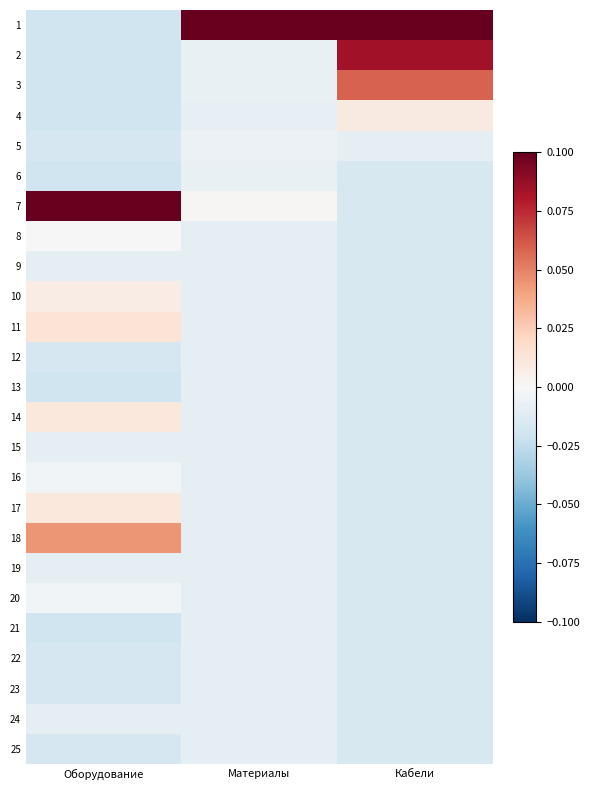

Reading left to right, what are all the values shown in this chart?

1: Оборудование=-0.0	Материалы=0.2	Кабели=0.2
2: Оборудование=-0.0	Материалы=-0.0	Кабели=0.1
3: Оборудование=-0.0	Материалы=-0.0	Кабели=0.1
4: Оборудование=-0.0	Материалы=-0.0	Кабели=0.0
5: Оборудование=-0.0	Материалы=-0.0	Кабели=-0.0
6: Оборудование=-0.0	Материалы=-0.0	Кабели=-0.0
7: Оборудование=0.2	Материалы=0.0	Кабели=-0.0
8: Оборудование=0.0	Материалы=-0.0	Кабели=-0.0
9: Оборудование=-0.0	Материалы=-0.0	Кабели=-0.0
10: Оборудование=0.0	Материалы=-0.0	Кабели=-0.0
11: Оборудование=0.0	Материалы=-0.0	Кабели=-0.0
12: Оборудование=-0.0	Материалы=-0.0	Кабели=-0.0
13: Оборудование=-0.0	Материалы=-0.0	Кабели=-0.0
14: Оборудование=0.0	Материалы=-0.0	Кабели=-0.0
15: Оборудование=-0.0	Материалы=-0.0	Кабели=-0.0
16: Оборудование=-0.0	Материалы=-0.0	Кабели=-0.0
17: Оборудование=0.0	Материалы=-0.0	Кабели=-0.0
18: Оборудование=0.0	Материалы=-0.0	Кабели=-0.0
19: Оборудование=-0.0	Материалы=-0.0	Кабели=-0.0
20: Оборудование=-0.0	Материалы=-0.0	Кабели=-0.0
21: Оборудование=-0.0	Материалы=-0.0	Кабели=-0.0
22: Оборудование=-0.0	Материалы=-0.0	Кабели=-0.0
23: Оборудование=-0.0	Материалы=-0.0	Кабели=-0.0
24: Оборудование=-0.0	Материалы=-0.0	Кабели=-0.0
25: Оборудование=-0.0	Материалы=-0.0	Кабели=-0.0